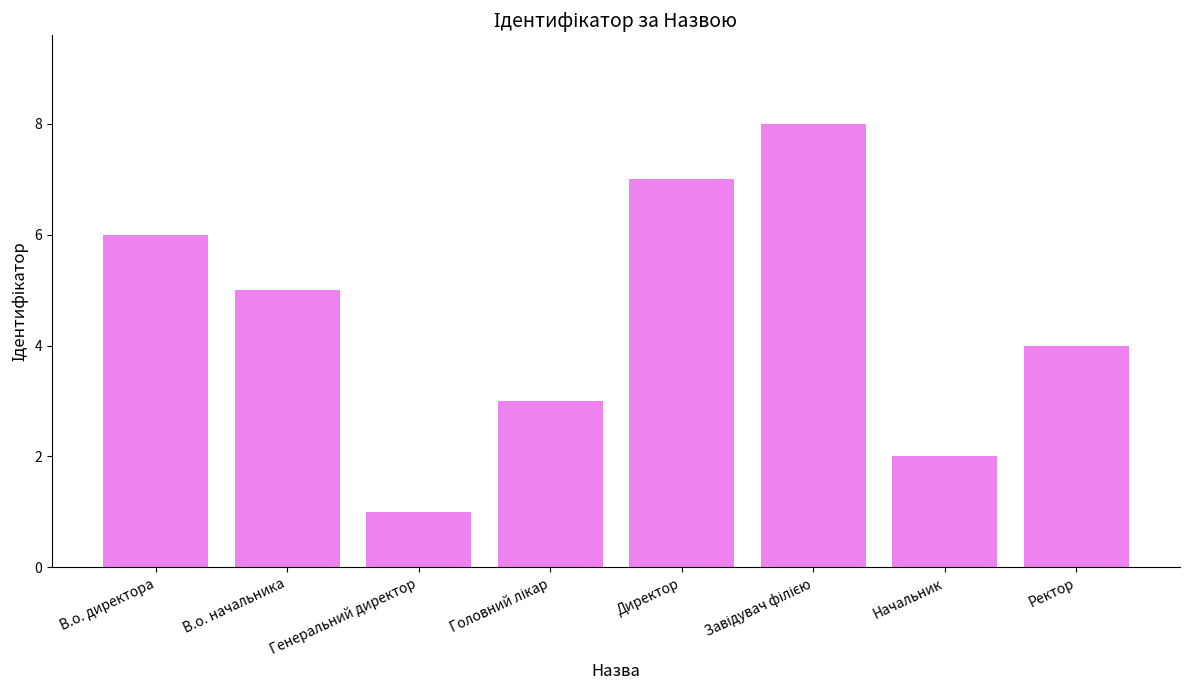

What is the label of the 8th bar from the right?

В.о. директора